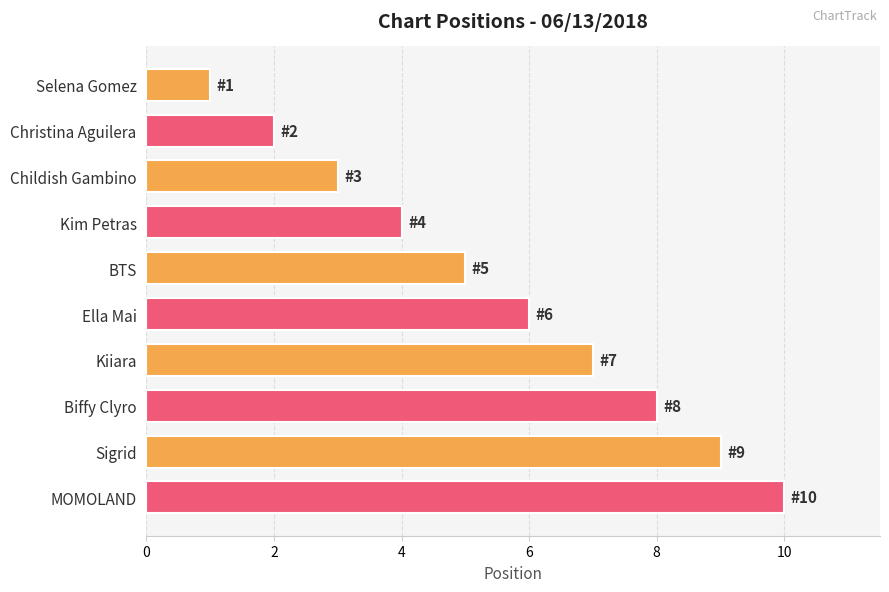

The chart shows a value of 8 at Biffy Clyro. True or false?

True